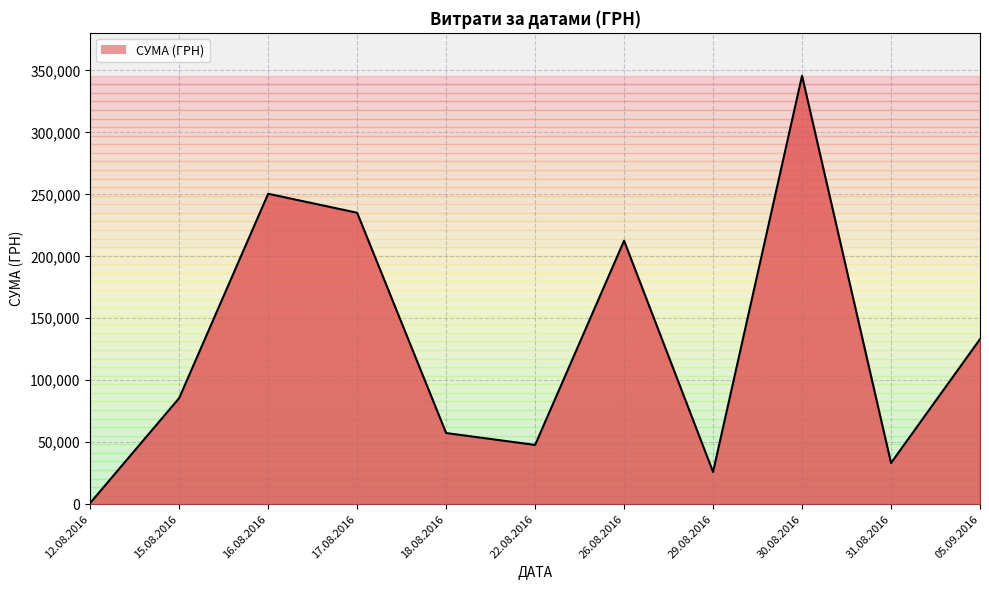

List the labels in order of value, largest first.

30.08.2016, 16.08.2016, 17.08.2016, 26.08.2016, 05.09.2016, 15.08.2016, 18.08.2016, 22.08.2016, 31.08.2016, 29.08.2016, 12.08.2016